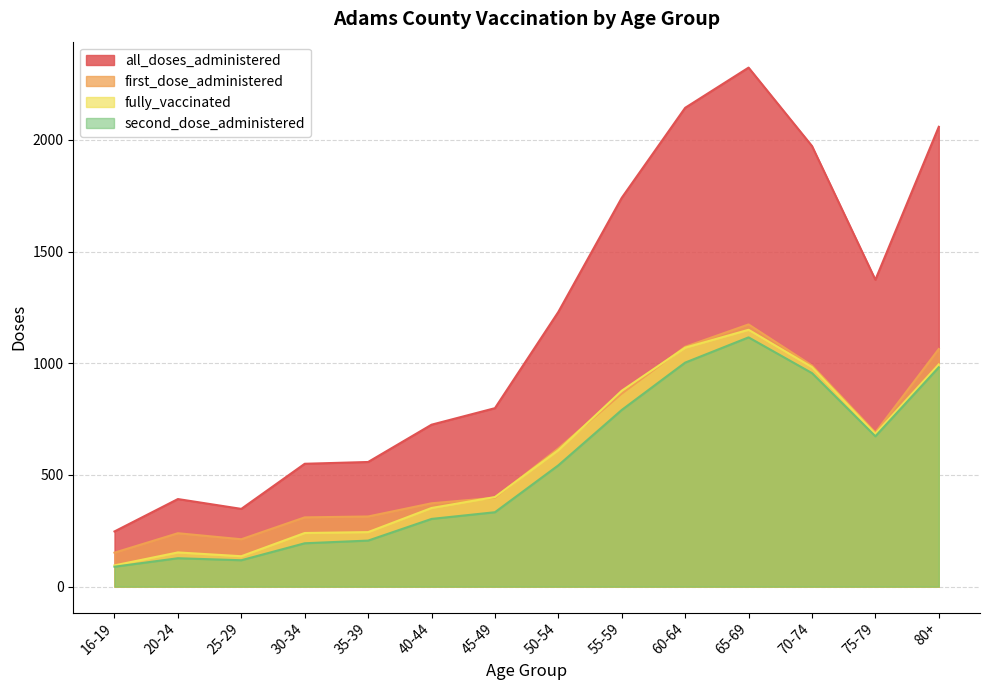

True or false: all_doses_administered and fully_vaccinated intersect in this chart.

False